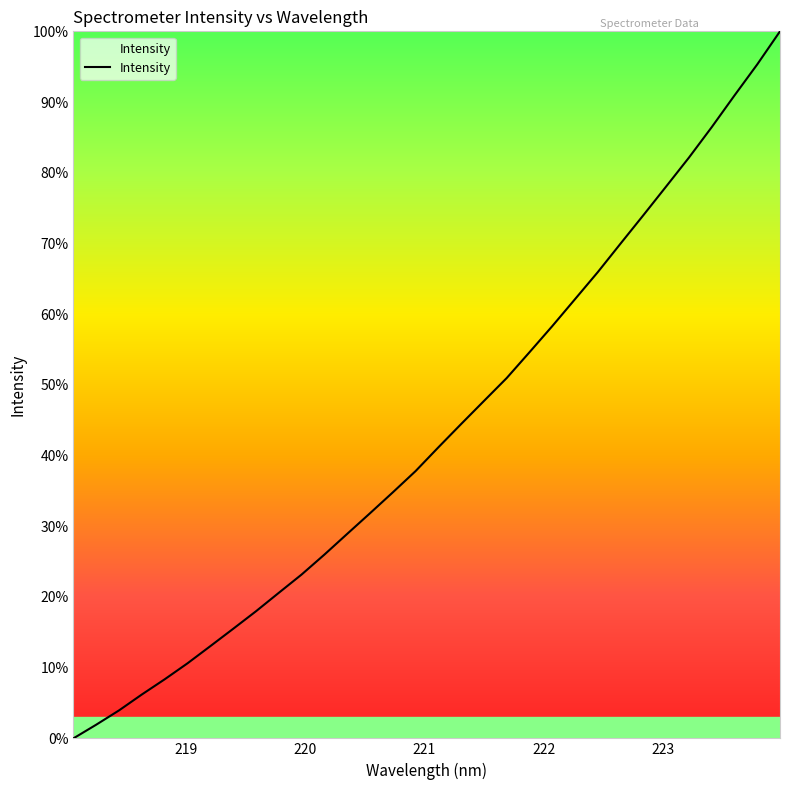

What is the difference between the maximum and minimum values?

100.0